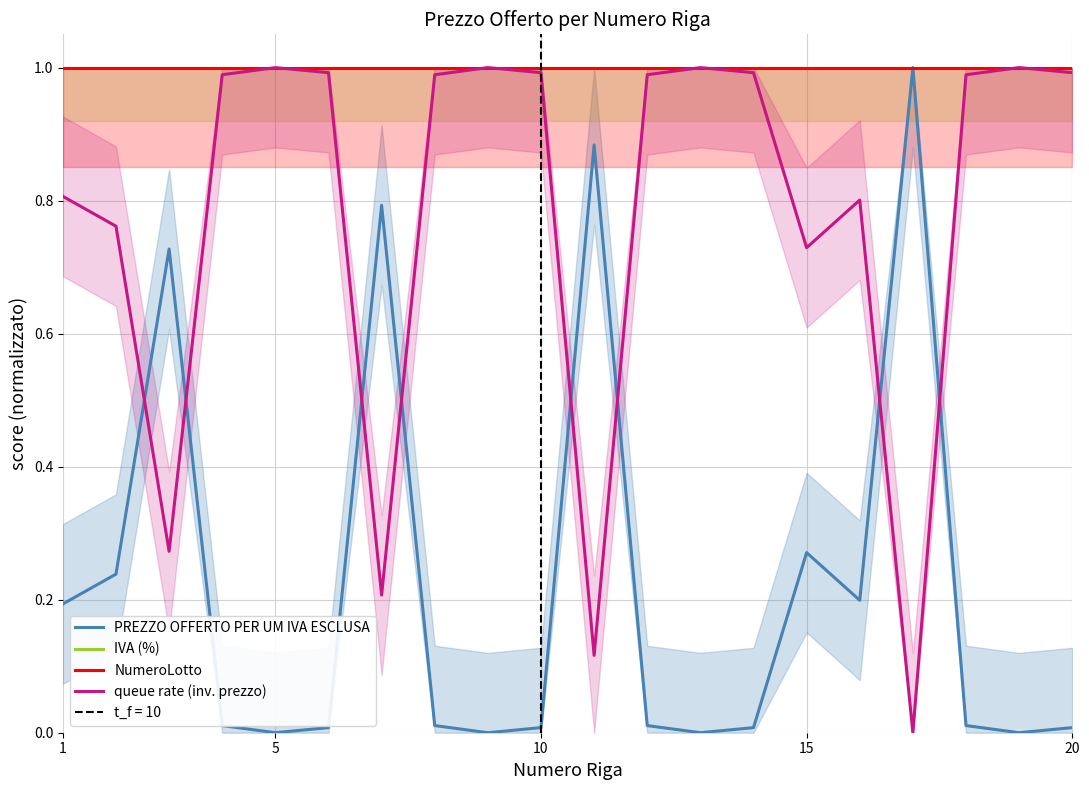

In PREZZO OFFERTO PER UM IVA ESCLUSA, how many points are higher than both neighbors (excluding endpoints)?

5